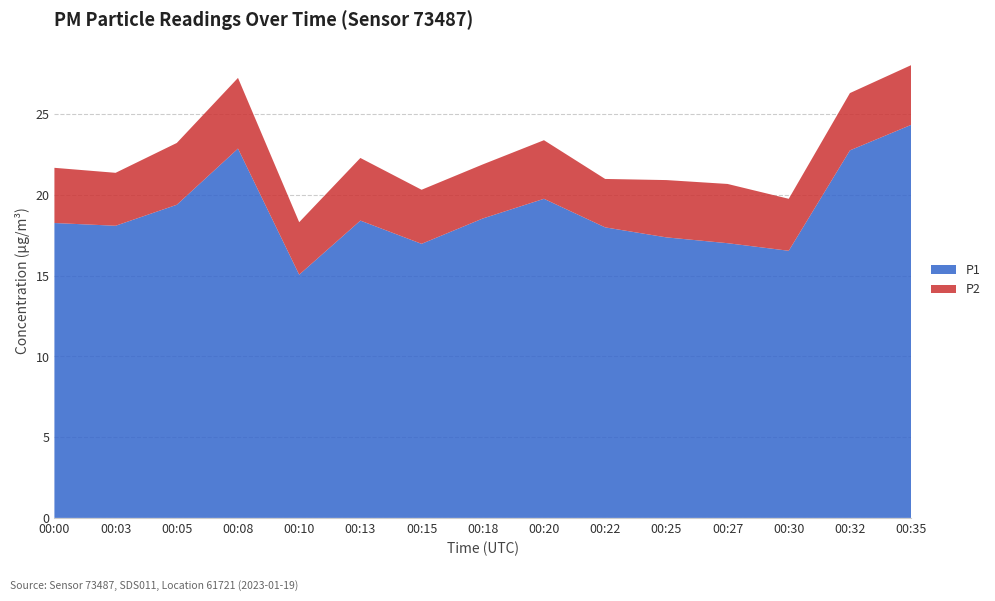

Reading right to left, transcribe all the data shown in this chart.

P2: 3.7	3.5	3.2	3.7	3.5	3.0	3.6	3.4	3.4	3.9	3.2	4.4	3.8	3.3	3.4
P1: 24.4	22.8	16.6	17.0	17.4	18.0	19.8	18.6	17.0	18.4	15.1	22.9	19.4	18.1	18.3